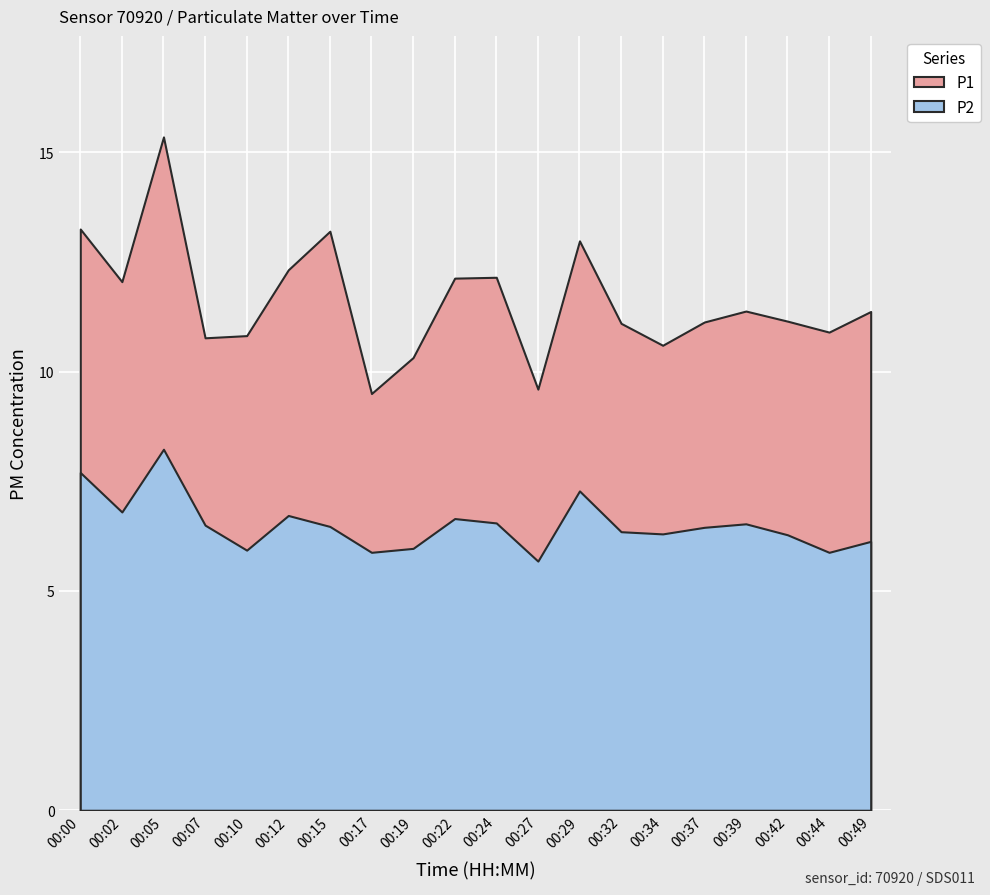

Where is the first local minimum for P2?

00:02